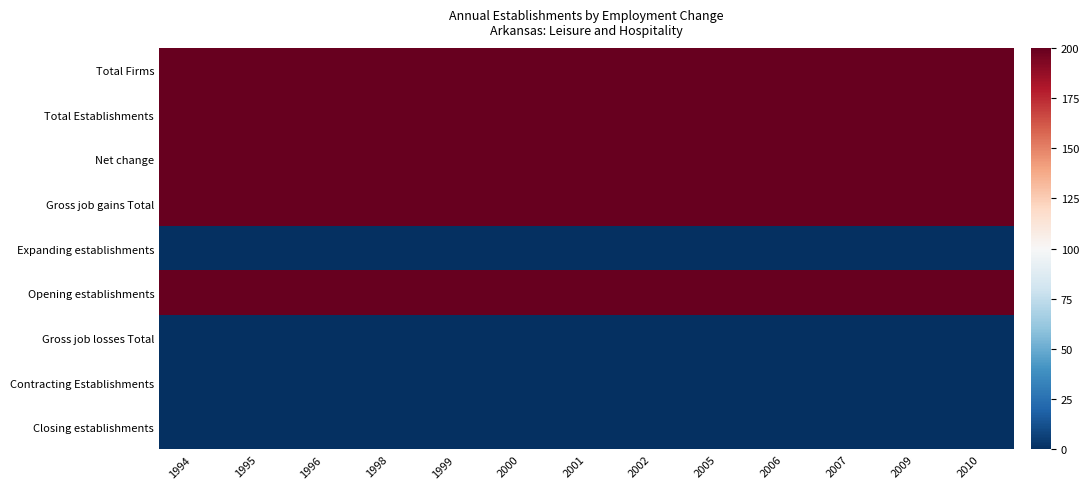

At 1998, list the series in order from smallest to largest.

Expanding establishments, Gross job losses Total, Contracting Establishments, Closing establishments, Total Firms, Total Establishments, Net change, Gross job gains Total, Opening establishments